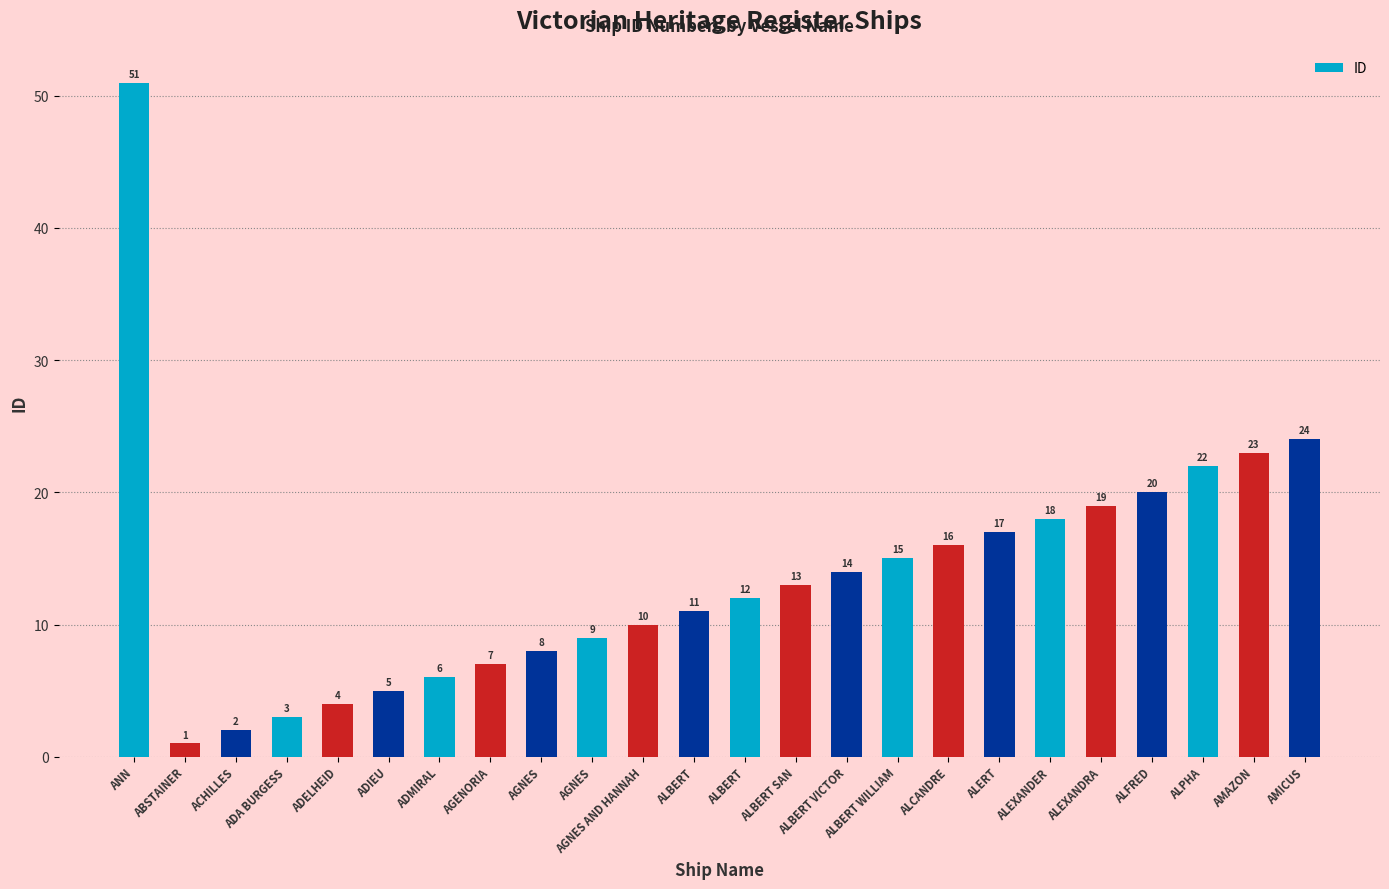

Are the bars horizontal?

No